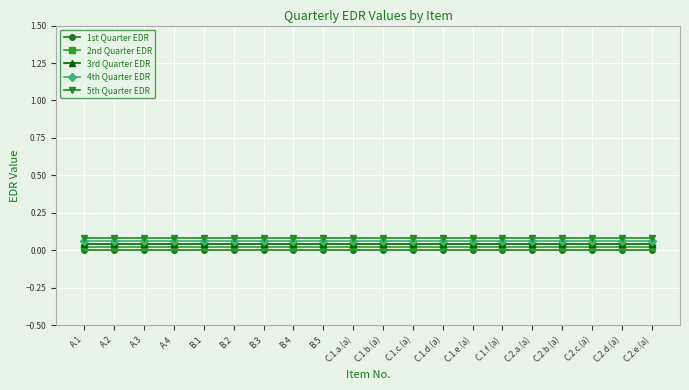

True or false: 5th Quarter EDR and 2nd Quarter EDR cross at least once.

False